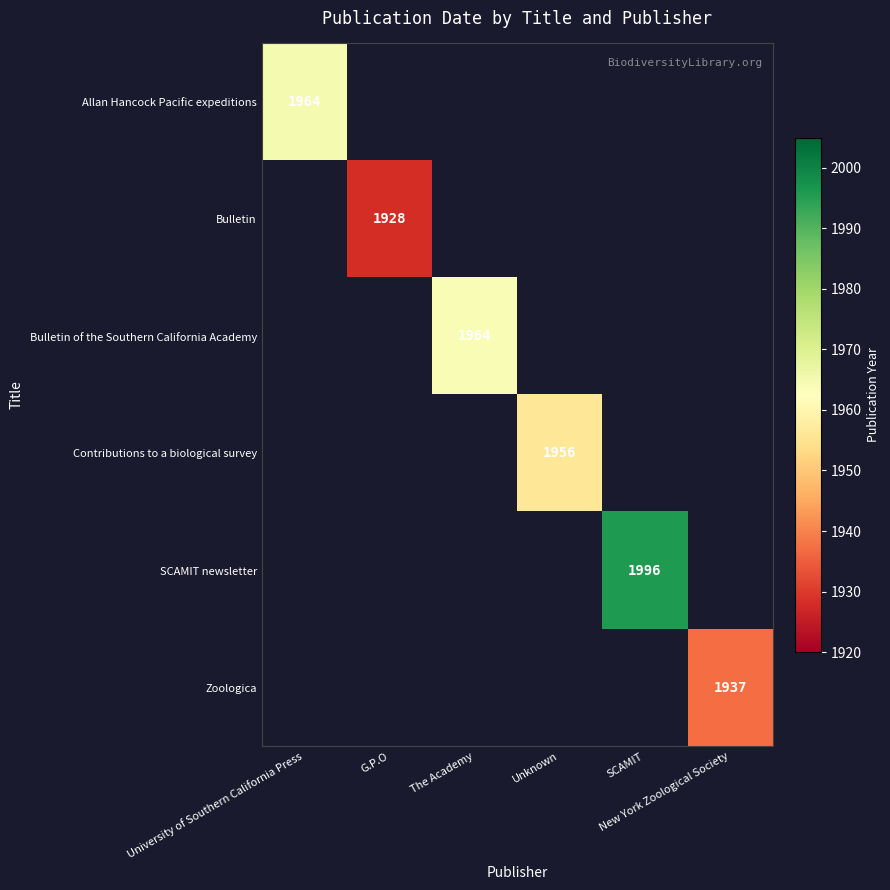

Which label corresponds to the smallest value in the chart?

G.P.O